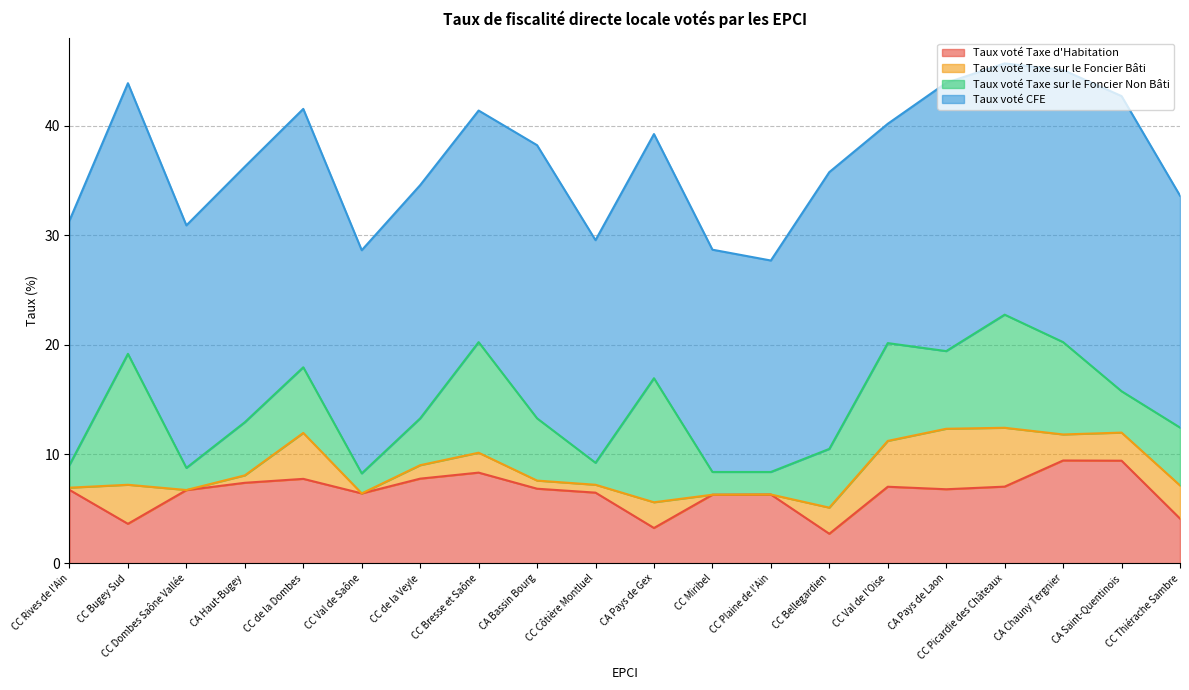

At which label does Taux voté Taxe d'Habitation reach its minimum?

CC Bellegardien